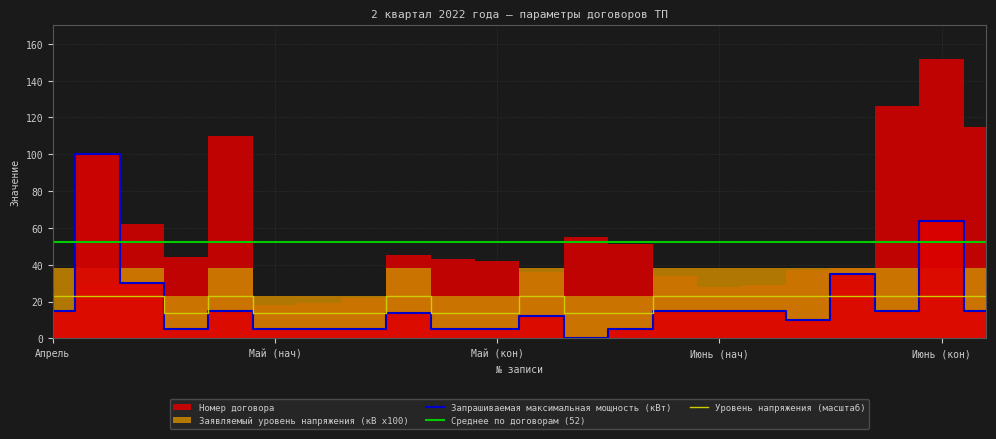

True or false: Заявляемый уровень напряжения (кВ х100) and Запрашиваемая максимальная мощность (кВт) intersect in this chart.

True